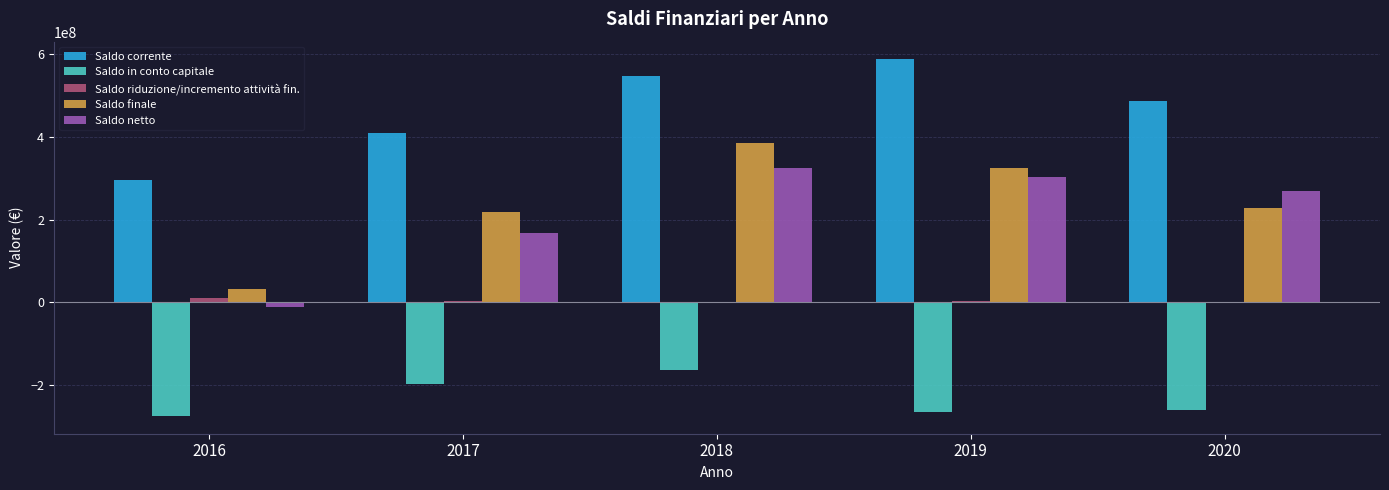

What value does the Saldo finale series have at 2019?

324222571.6